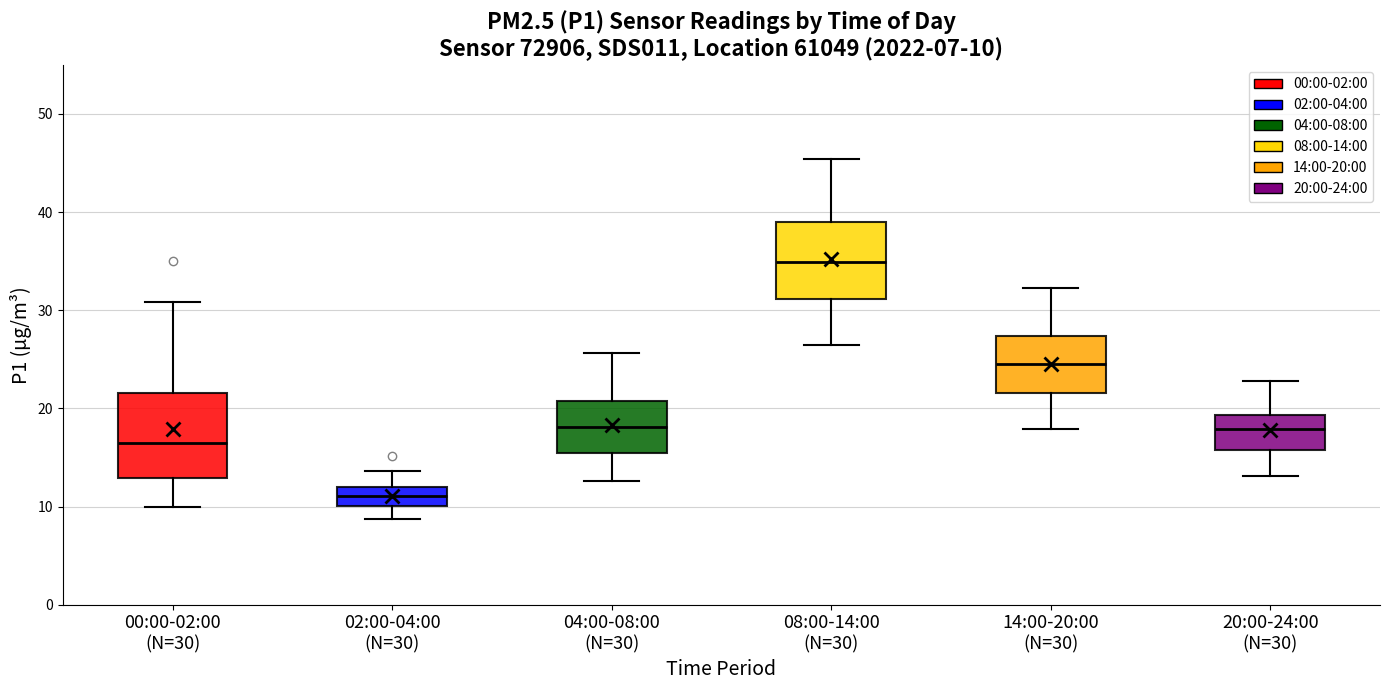

Which box has the highest median line?

08:00-14:00 (N=30)